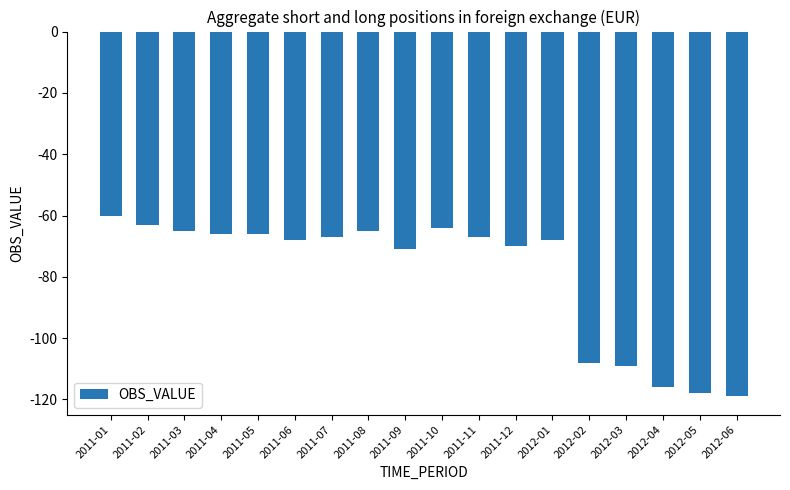

How many categories are shown in the chart?

18